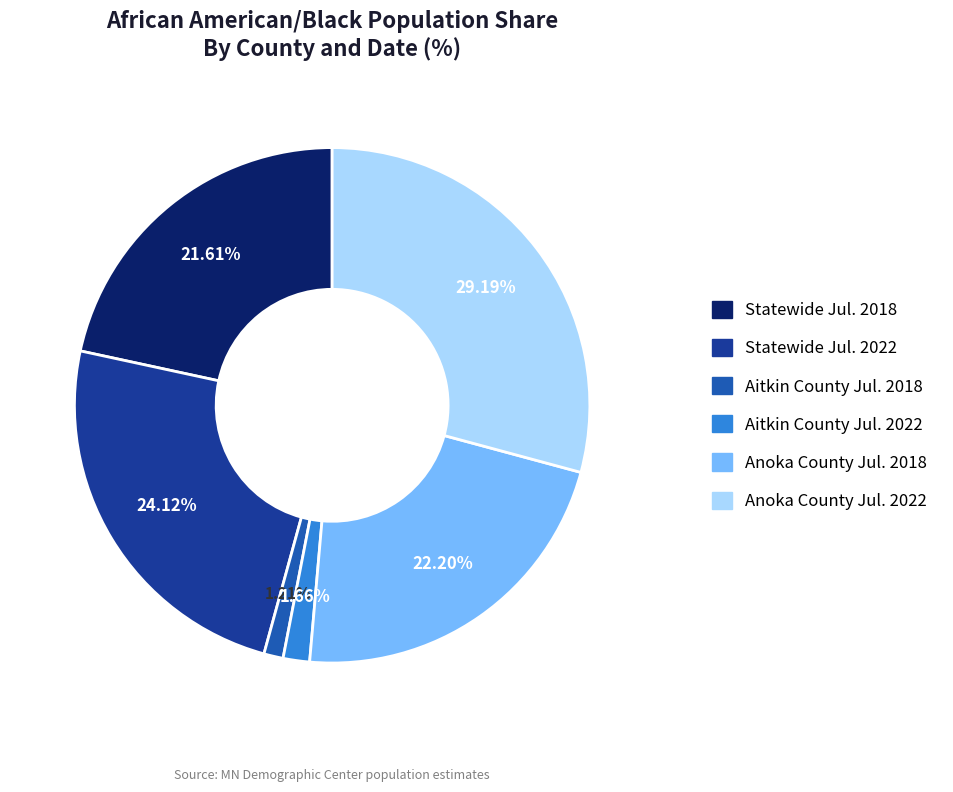

How many slices are in this pie chart?

6